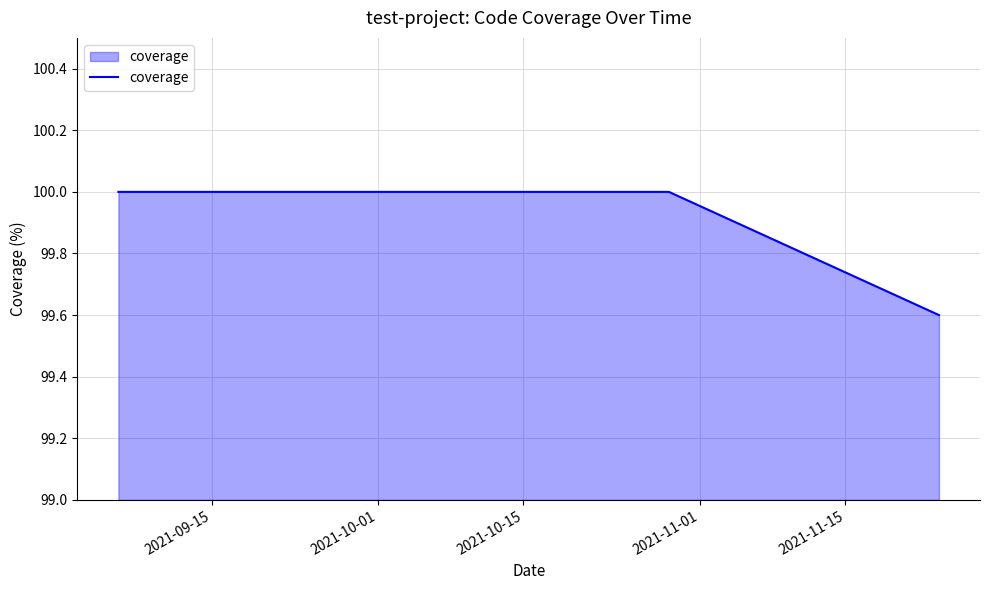

True or false: there are more than 2 points higher than both neighbors.

False